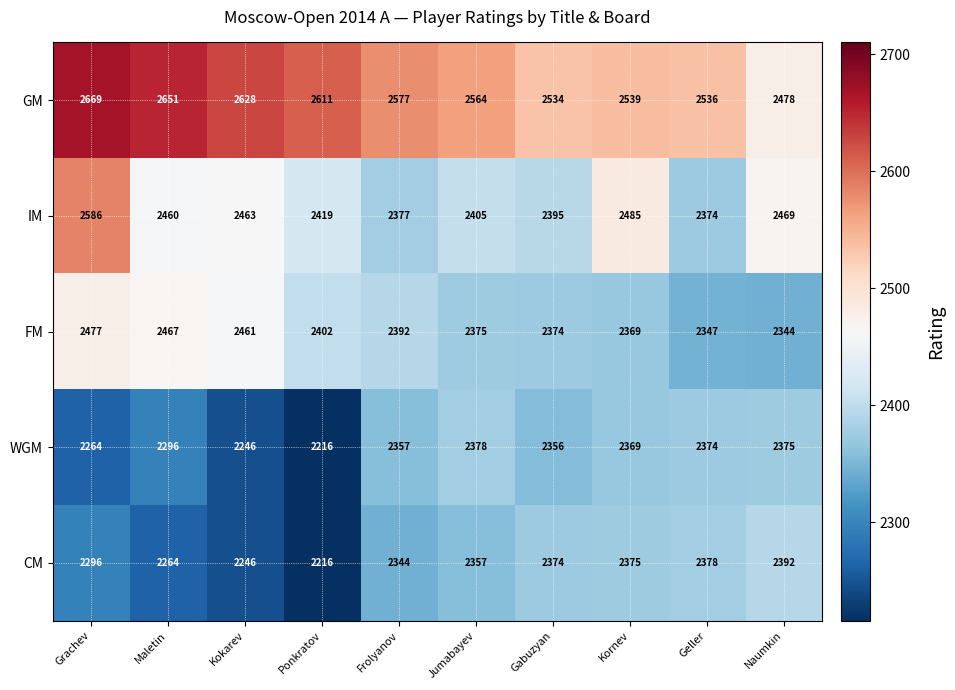

What is the difference between the second highest and second lowest values in the GM series?

117